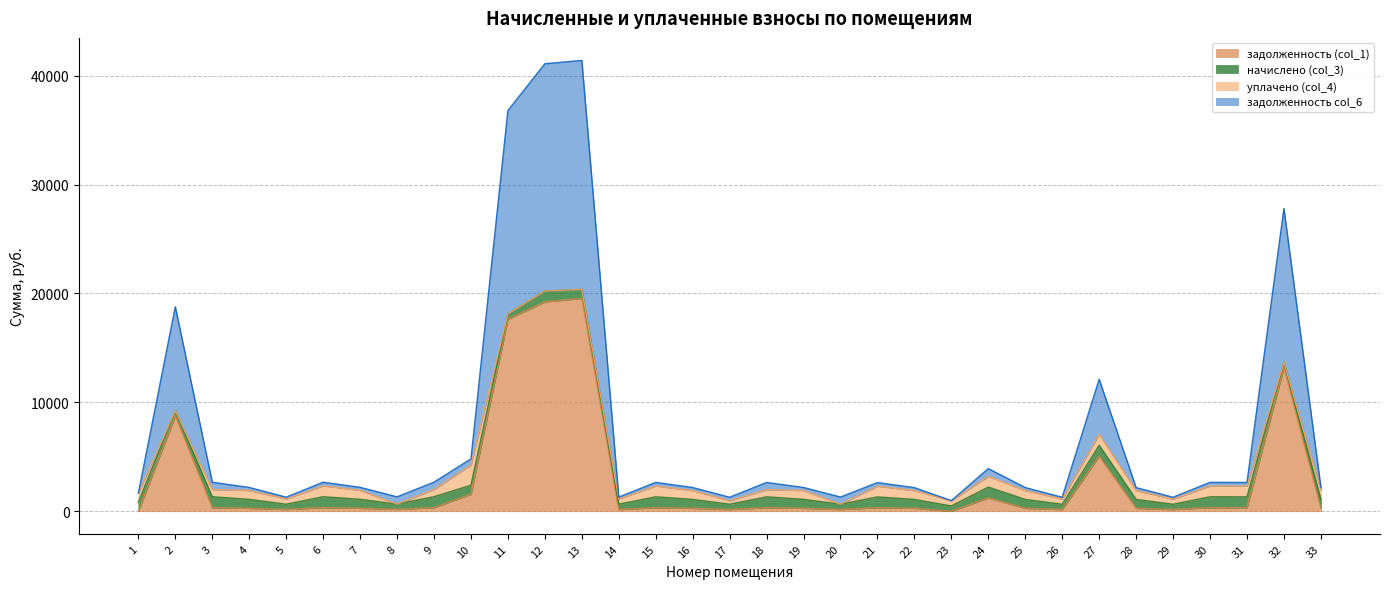

What are all the series names shown in the legend?

задолженность (col_1), начислено (col_3), уплачено (col_4), задолженность col_6